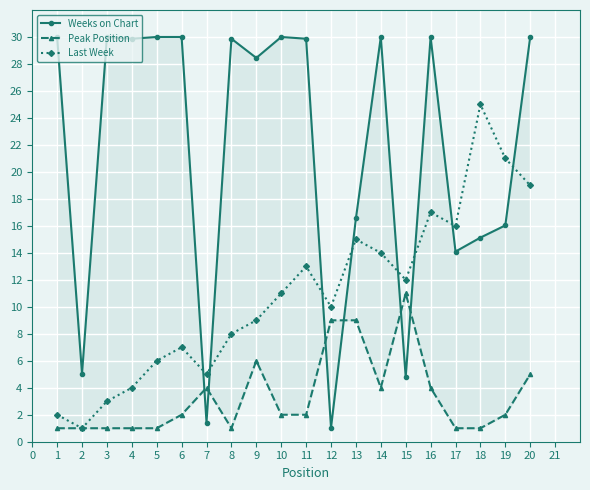

What is the difference between the second highest and minimum values in the Last Week series?

20